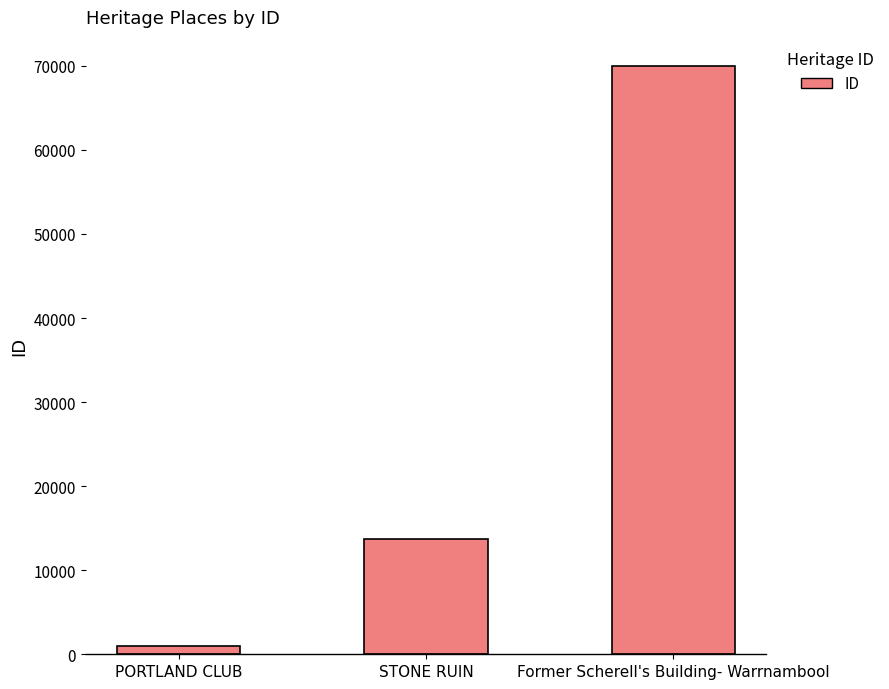

Is it true that the value at PORTLAND CLUB is 950?

True